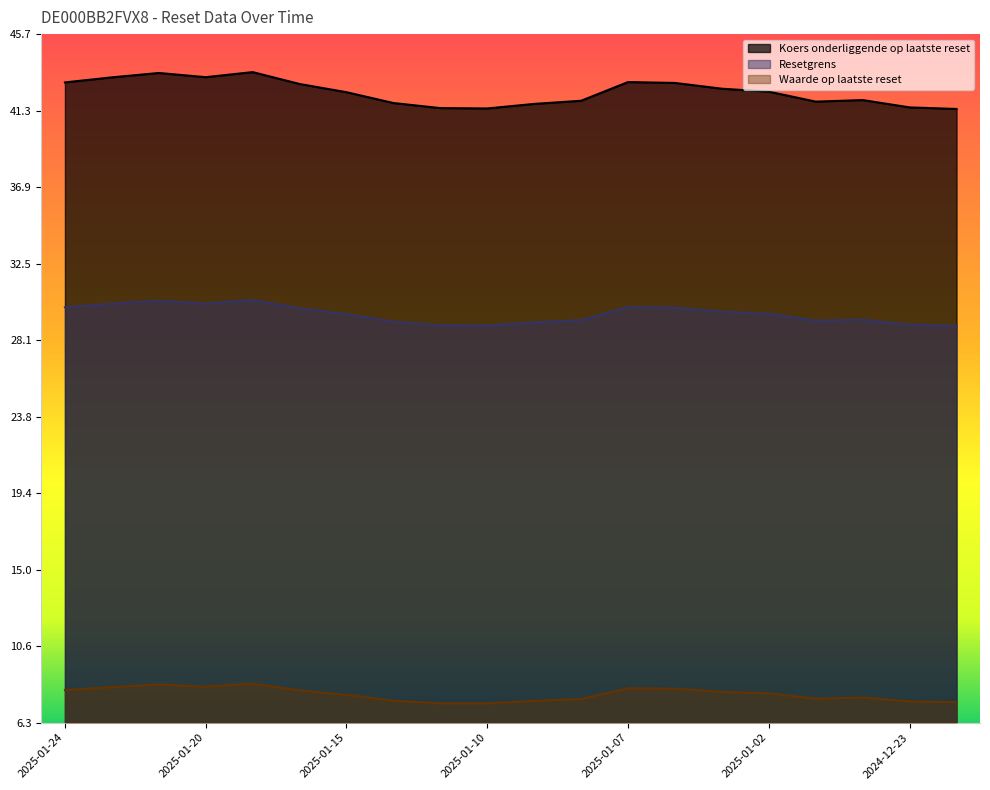

Reading left to right, list all the values displayed in this chart.

Koers onderliggende op laatste reset: 42.9	43.2	43.4	43.2	43.5	42.8	42.3	41.7	41.4	41.4	41.7	41.9	42.9	42.9	42.5	42.4	41.8	41.9	41.5	41.4
Resetgrens: 30.0	30.2	30.4	30.2	30.4	30.0	29.6	29.2	29.0	29.0	29.2	29.3	30.0	30.0	29.8	29.7	29.3	29.3	29.0	29.0
Waarde op laatste reset: 8.1	8.3	8.4	8.3	8.5	8.1	7.8	7.5	7.4	7.4	7.5	7.6	8.2	8.2	8.0	7.9	7.6	7.7	7.5	7.4